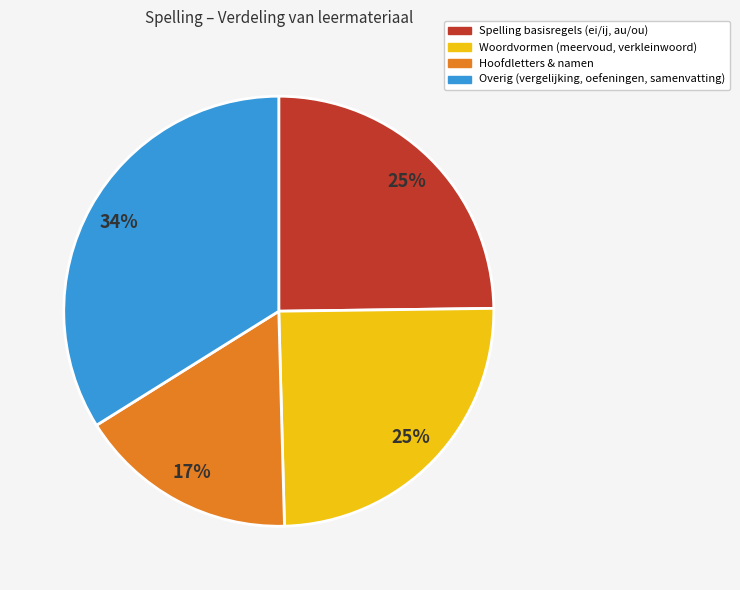

True or false: Woordvormen (meervoud, verkleinwoord) accounts for 25% of the total.

True